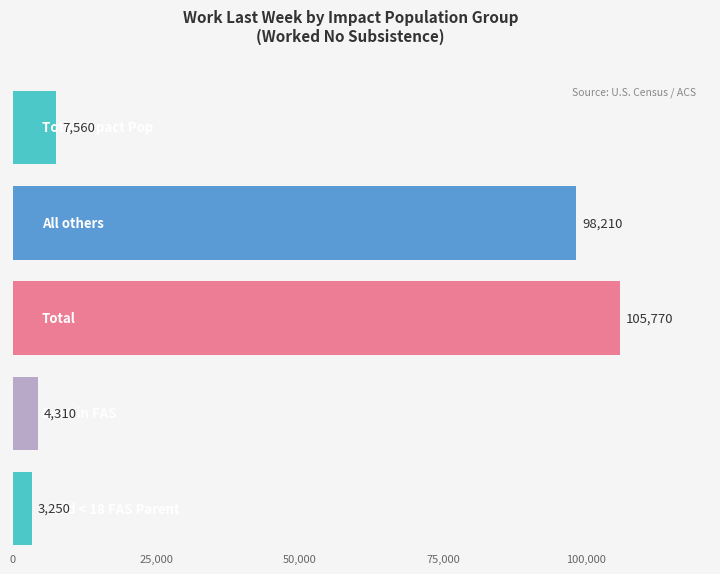

What is the label of the 5th bar from the right?

Total Impact Pop